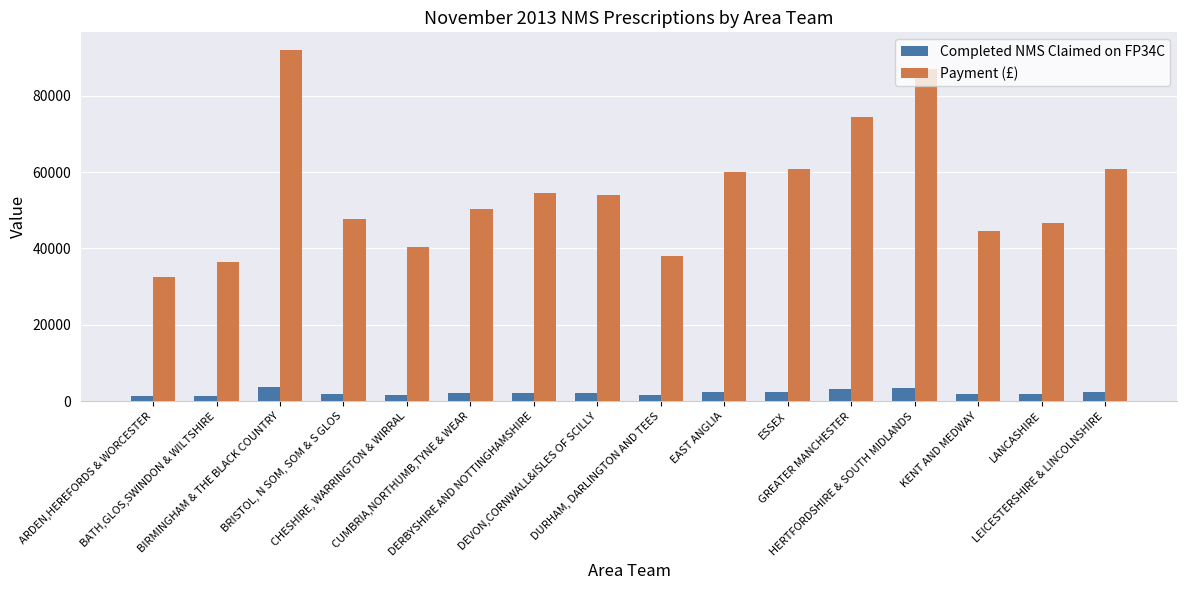

What is the sum of the Completed NMS Claimed on FP34C values at BIRMINGHAM & THE BLACK COUNTRY and CHESHIRE, WARRINGTON & WIRRAL?

5292